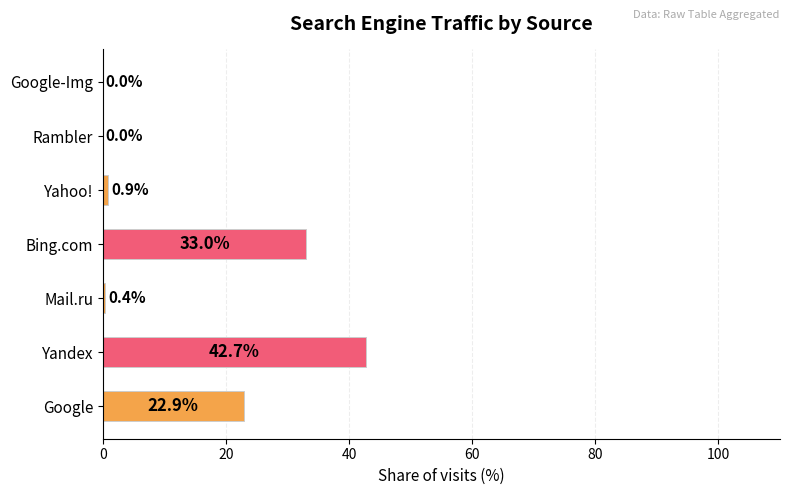

Which label corresponds to the largest value in the chart?

Yandex